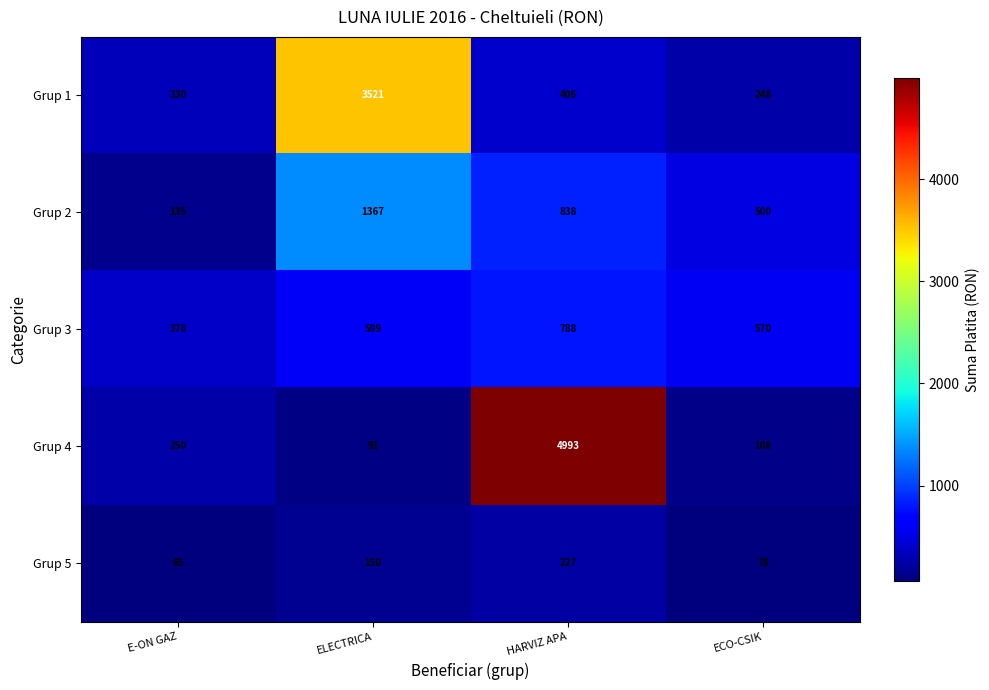

Reading left to right, list all the values displayed in this chart.

Grup 1: 330	3521	406	248
Grup 2: 135	1367	838	500
Grup 3: 376	599	788	570
Grup 4: 250	91	4993	108
Grup 5: 65	150	227	78